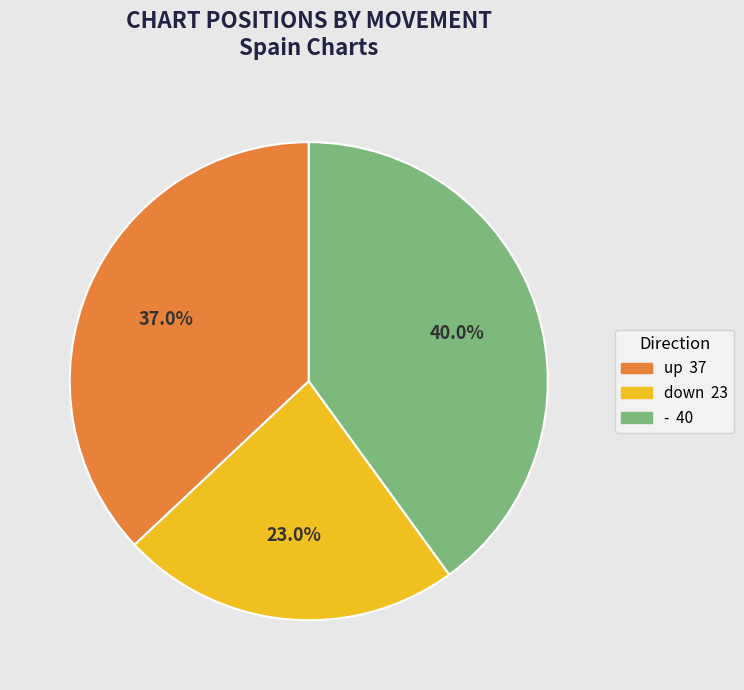

What is the largest slice in the pie chart?

-